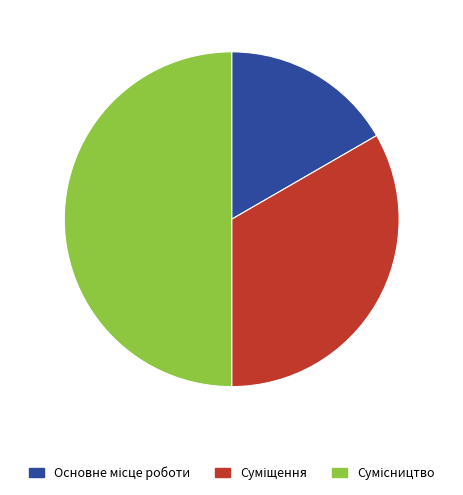

To the nearest percent, what percentage of the pie is Суміщення?

33%